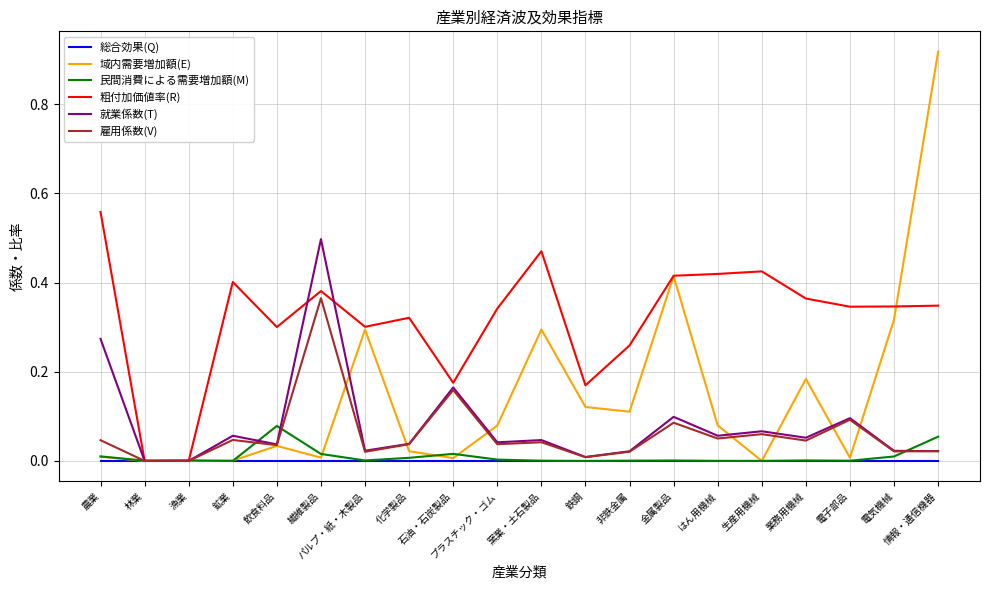

Rank the series by their maximum value, from lowest to highest.

総合効果(Q), 民間消費による需要増加額(M), 雇用係数(V), 就業係数(T), 粗付加価値率(R), 域内需要増加額(E)